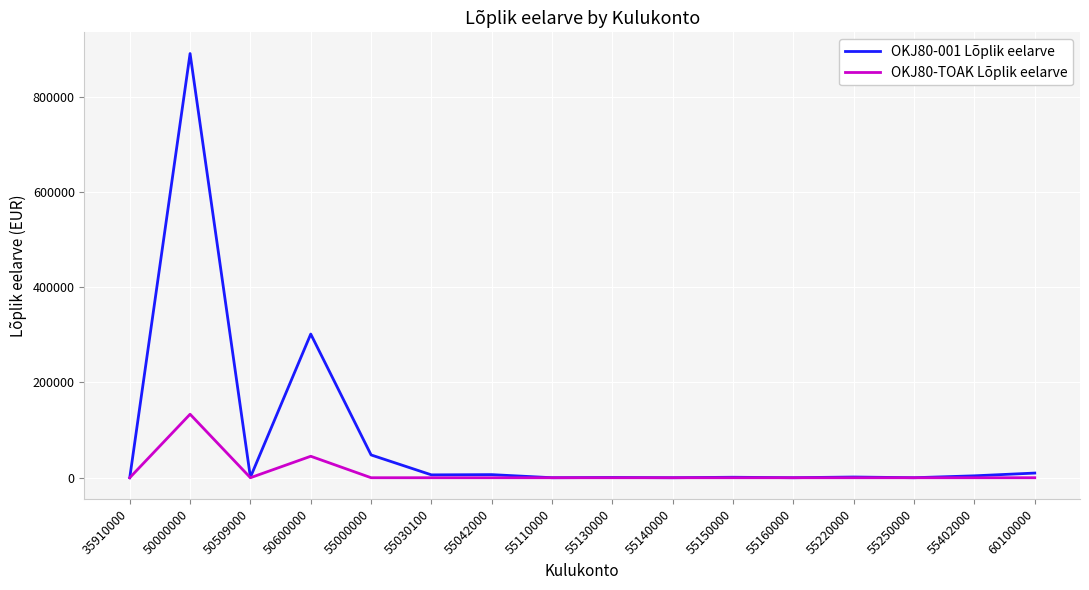

List the series in order of their peak value, lowest first.

OKJ80-TOAK Lõplik eelarve, OKJ80-001 Lõplik eelarve